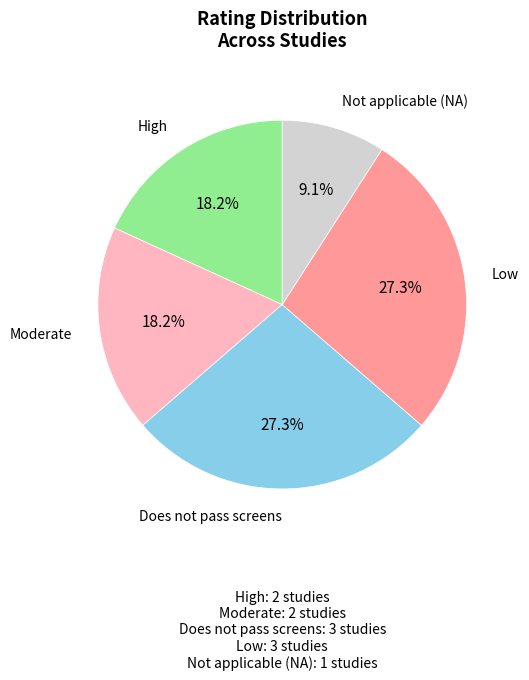

Count the number of slices in the pie.

5